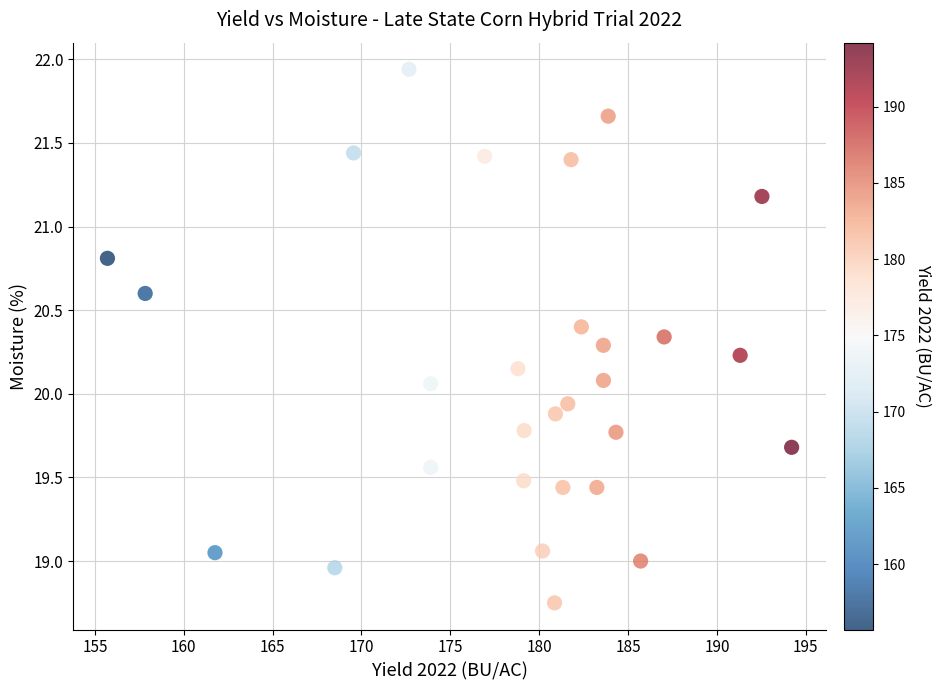

What is the range of X values (max minus min)?

38.5